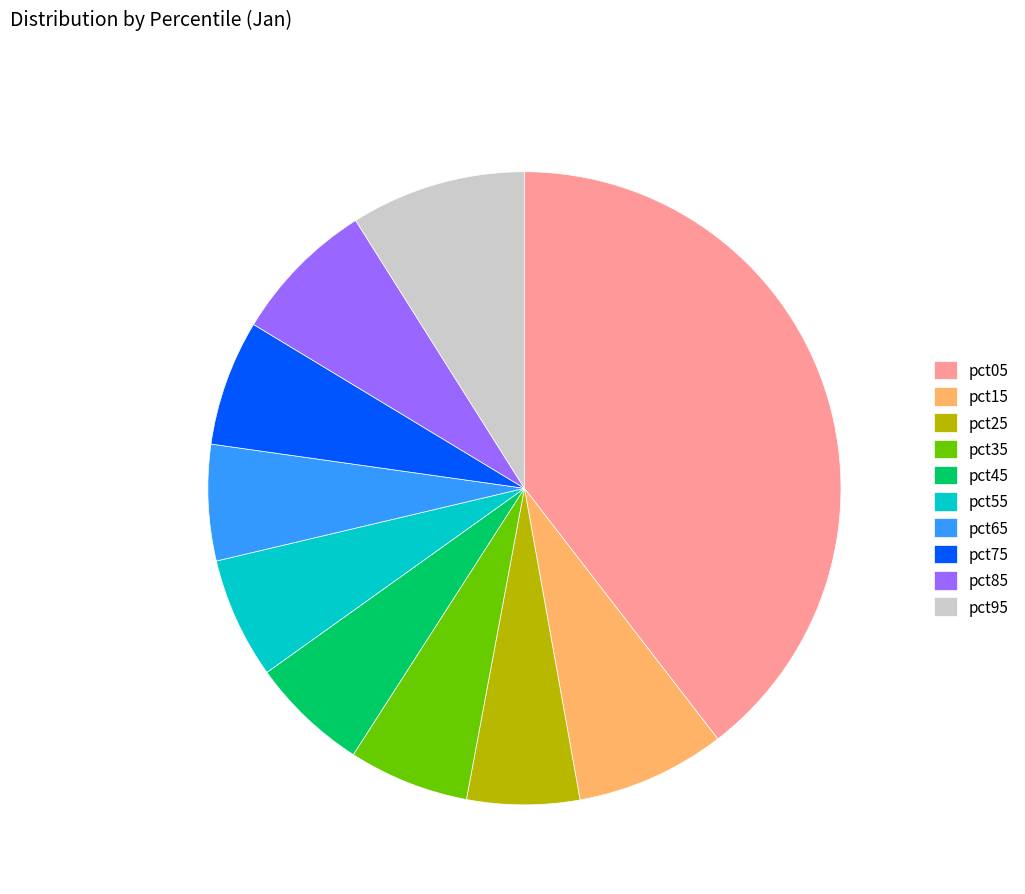

Between pct65 and pct75, which is larger?

pct75